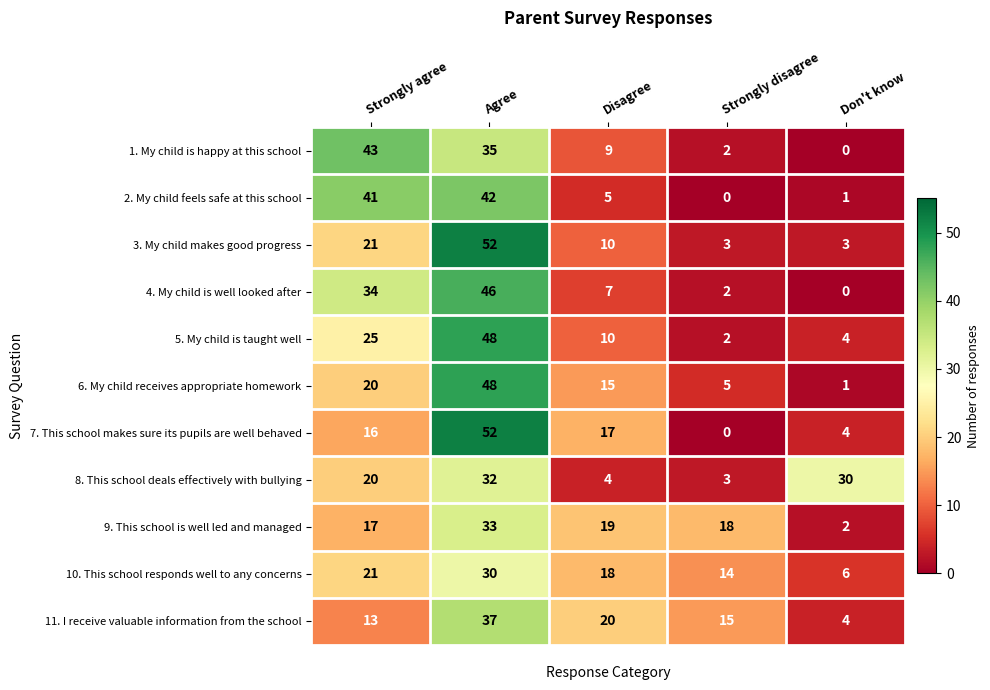

What is the difference between the highest and lowest values at Agree?

22